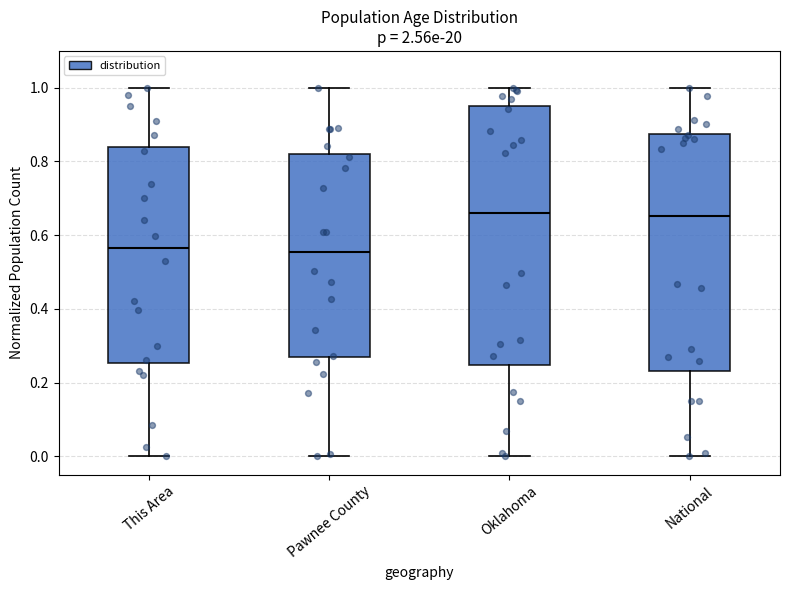

Reading left to right, transcribe this box plot: for each box, give where its median line is, the range the box spans, and where its two whiskers end, as read against the y-axis. The values are not printed on the chart, so give them approximately, as read against the axis.

This Area: median 0.56, box 0.26 to 0.84, whiskers 0.00 to 1.00
Pawnee County: median 0.56, box 0.26 to 0.82, whiskers 0.00 to 1.00
Oklahoma: median 0.66, box 0.24 to 0.94, whiskers 0.00 to 1.00
National: median 0.66, box 0.24 to 0.88, whiskers 0.00 to 1.00